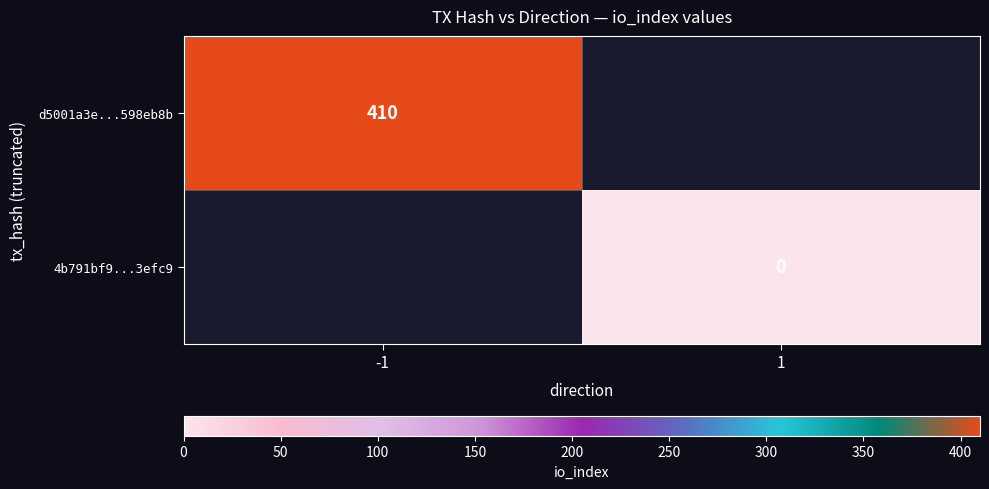

The d5001a3e...598eb8b series shows 410 at -1. True or false?

True